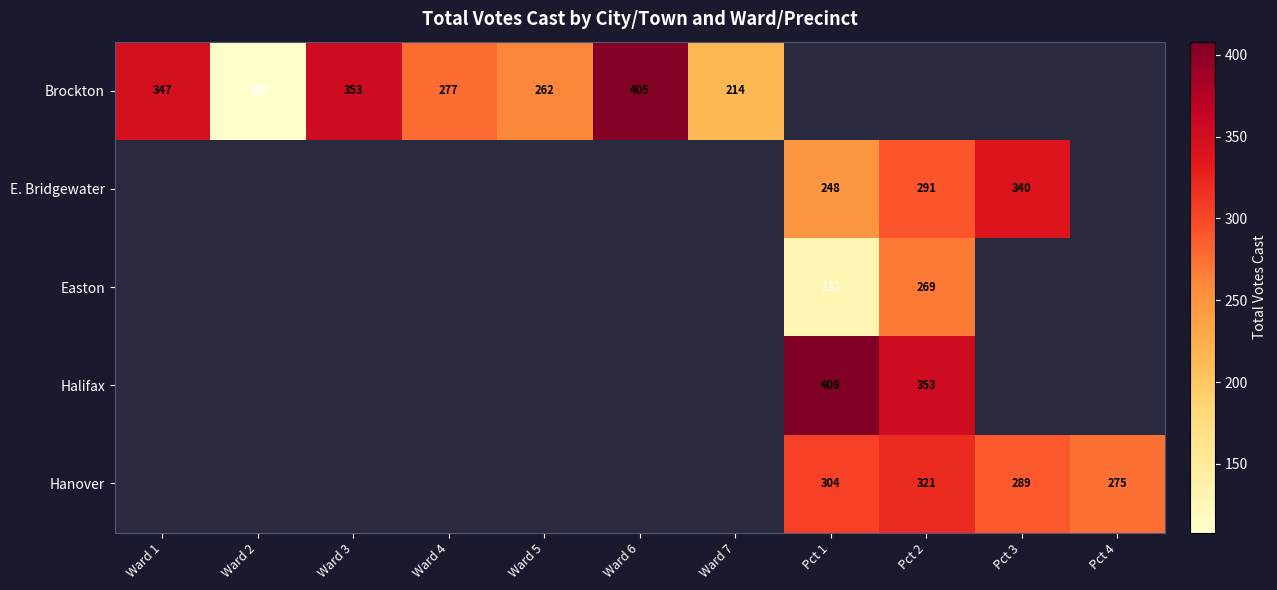

Is the value of Hanover at Pct 3 greater than the value of Halifax at Pct 2?

No